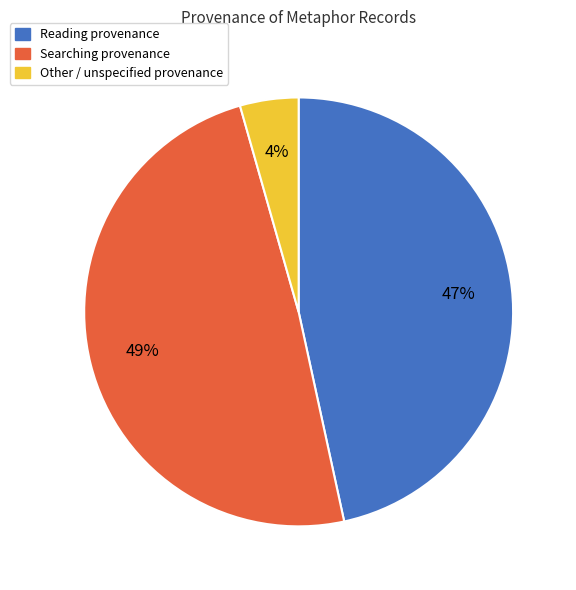

Is there any slice that represents more than half of the pie?

No